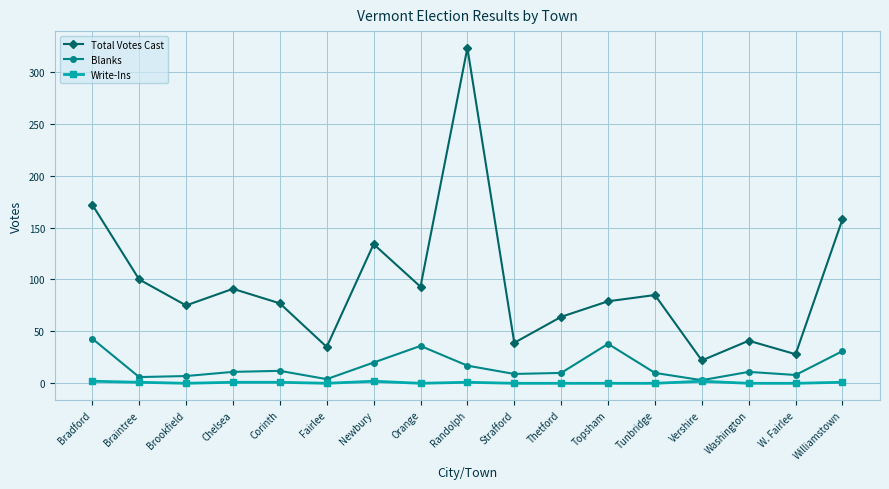

Between Orange and W. Fairlee, which series saw the biggest shift?

Total Votes Cast